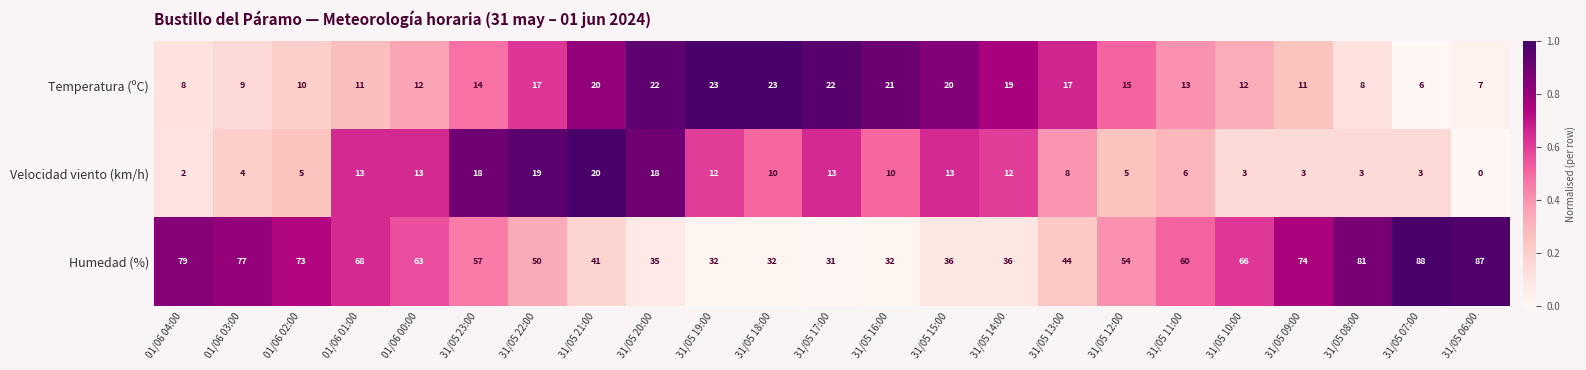

Count the number of data series in this chart.

3